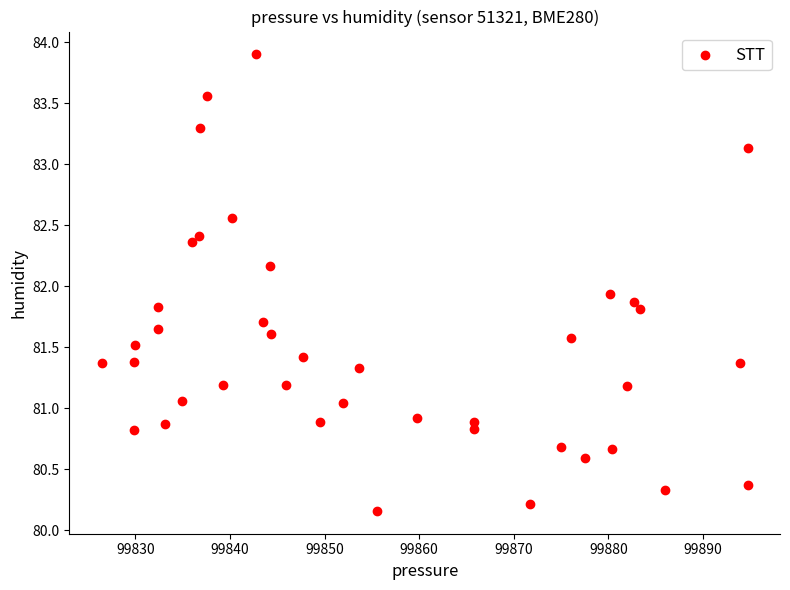

What is the range of Y values (max minus min)?

3.7